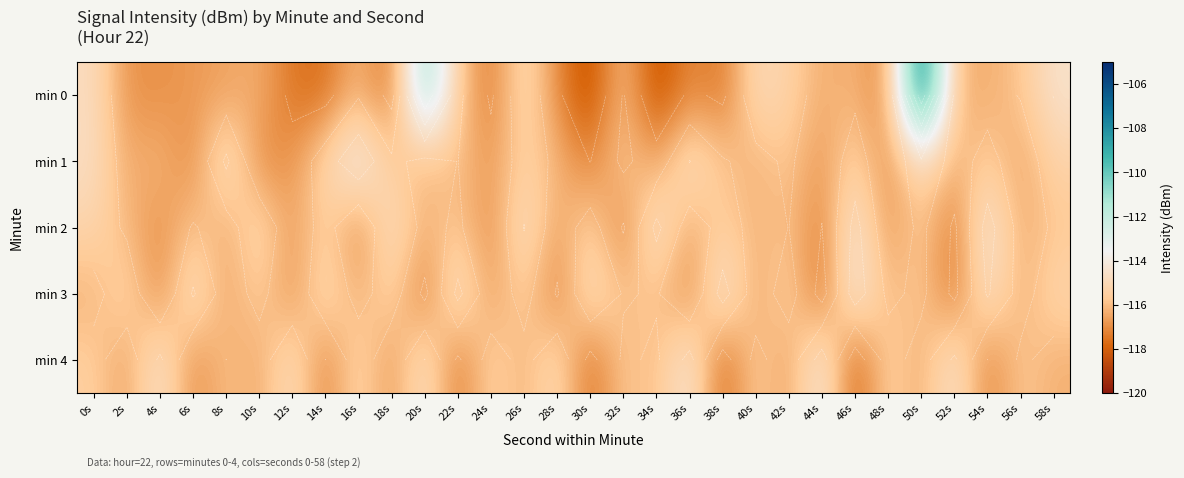

Which series has the largest range (max minus min)?

min 0